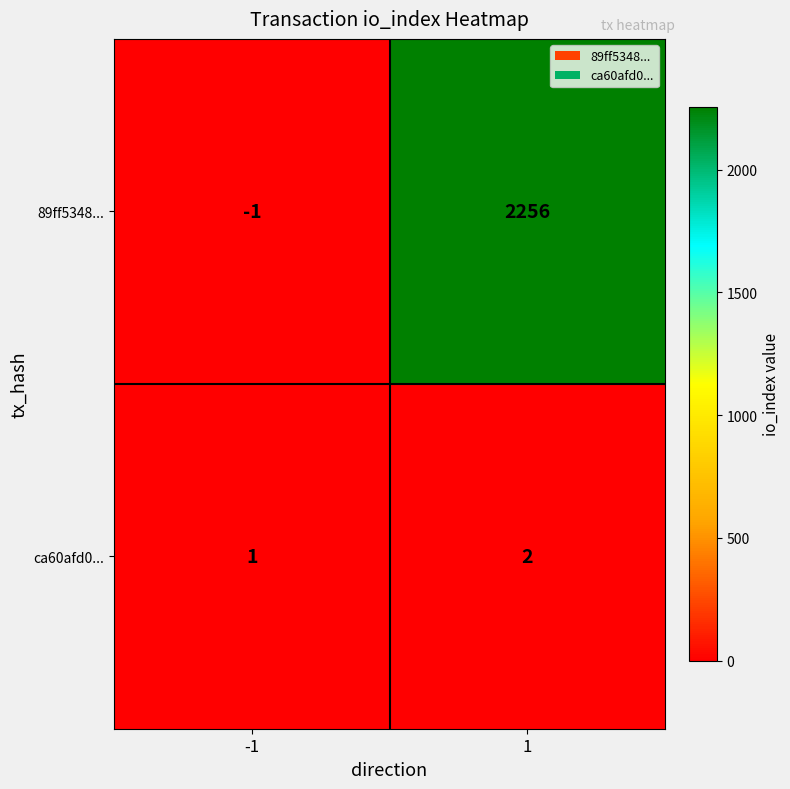

What is the average value of the 89ff5348... series?

1128